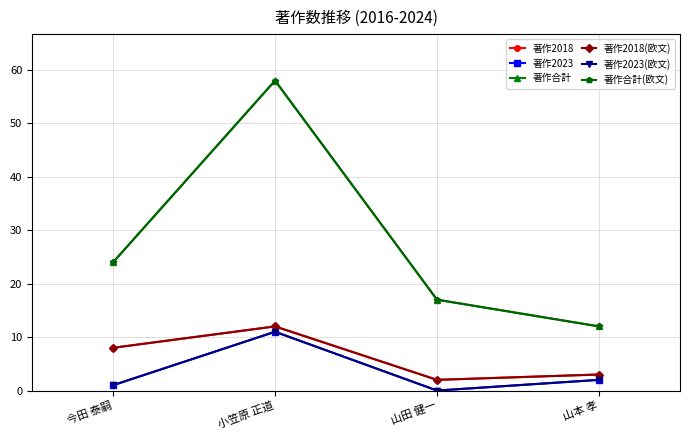

What is the total value across all series at 山田 健一?

38